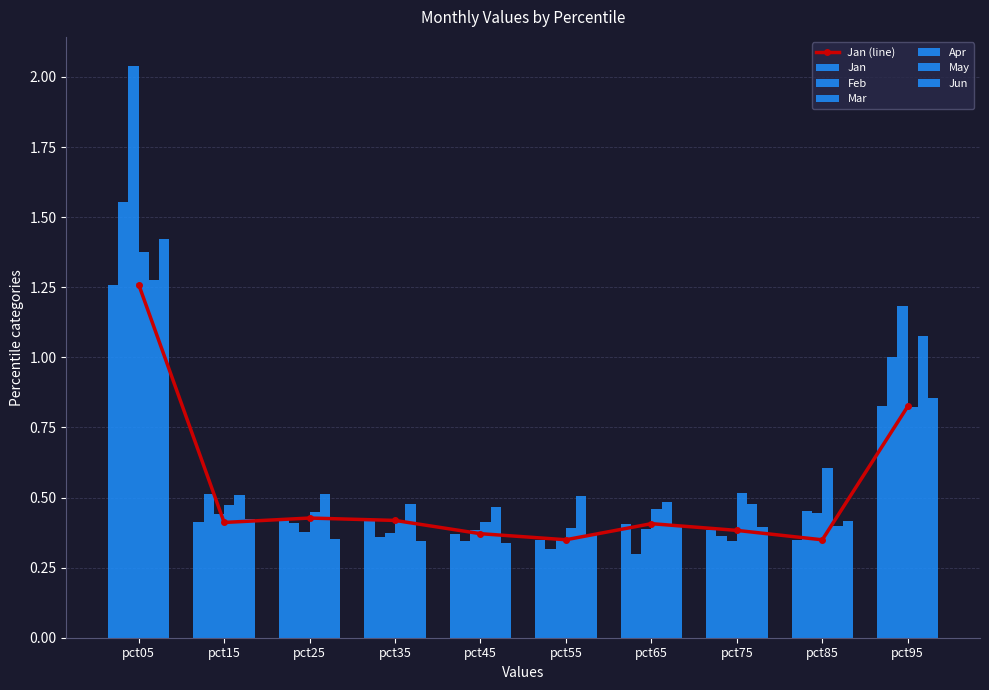

Which has a higher value, pct45 or pct15?

pct15